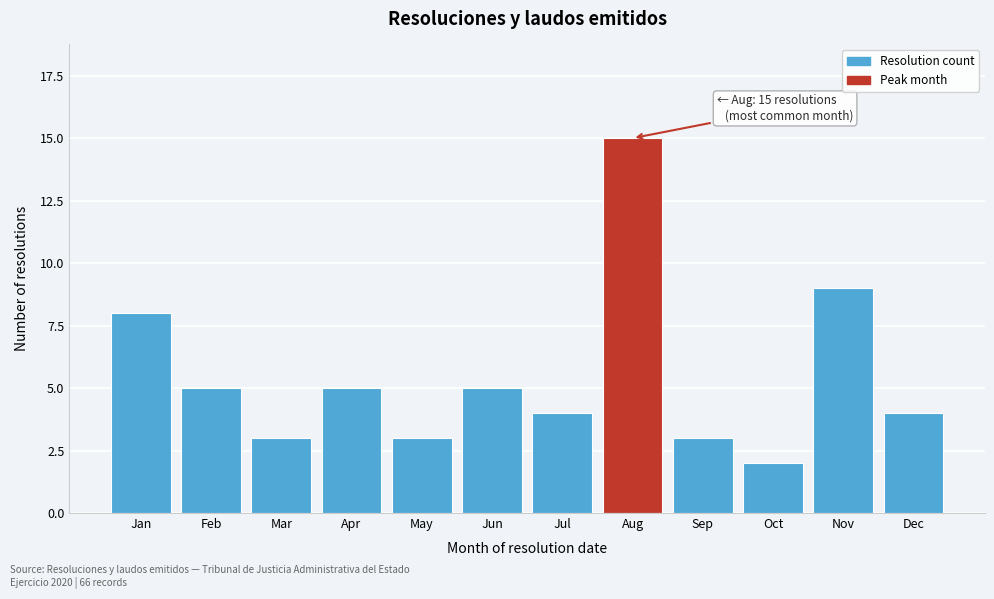

Reading left to right, extract all data points from this chart.

Jan=8	Feb=5	Mar=3	Apr=5	May=3	Jun=5	Jul=4	Aug=15	Sep=3	Oct=2	Nov=9	Dec=4